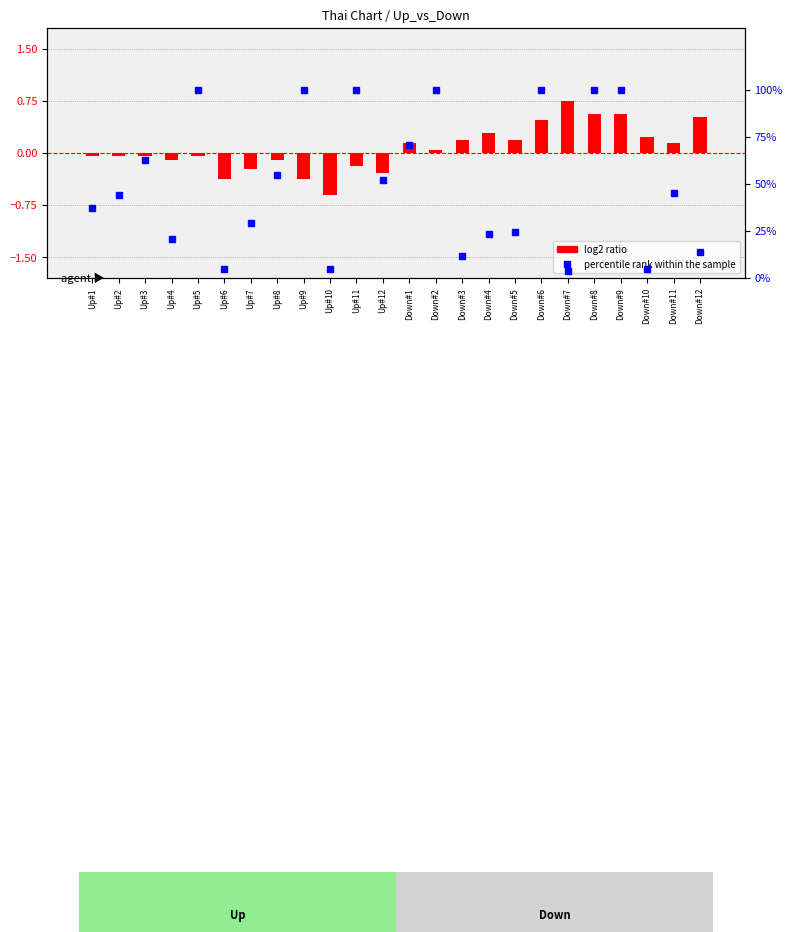

Reading right to left, transcribe all the data shown in this chart.

log2 ratio: Down#12=0.5	Down#11=0.1	Down#10=0.2	Down#9=0.6	Down#8=0.6	Down#7=0.8	Down#6=0.5	Down#5=0.2	Down#4=0.3	Down#3=0.2	Down#2=0.0	Down#1=0.1	Up#12=-0.3	Up#11=-0.2	Up#10=-0.6	Up#9=-0.4	Up#8=-0.1	Up#7=-0.2	Up#6=-0.4	Up#5=-0.0	Up#4=-0.1	Up#3=-0.0	Up#2=-0.0	Up#1=-0.0
percentile rank within the sample: Down#12=14.0	Down#11=45.3	Down#10=4.7	Down#9=100.0	Down#8=100.0	Down#7=3.5	Down#6=100.0	Down#5=24.4	Down#4=23.3	Down#3=11.6	Down#2=100.0	Down#1=70.9	Up#12=52.3	Up#11=100.0	Up#10=4.7	Up#9=100.0	Up#8=54.7	Up#7=29.1	Up#6=4.7	Up#5=100.0	Up#4=20.9	Up#3=62.8	Up#2=44.2	Up#1=37.2